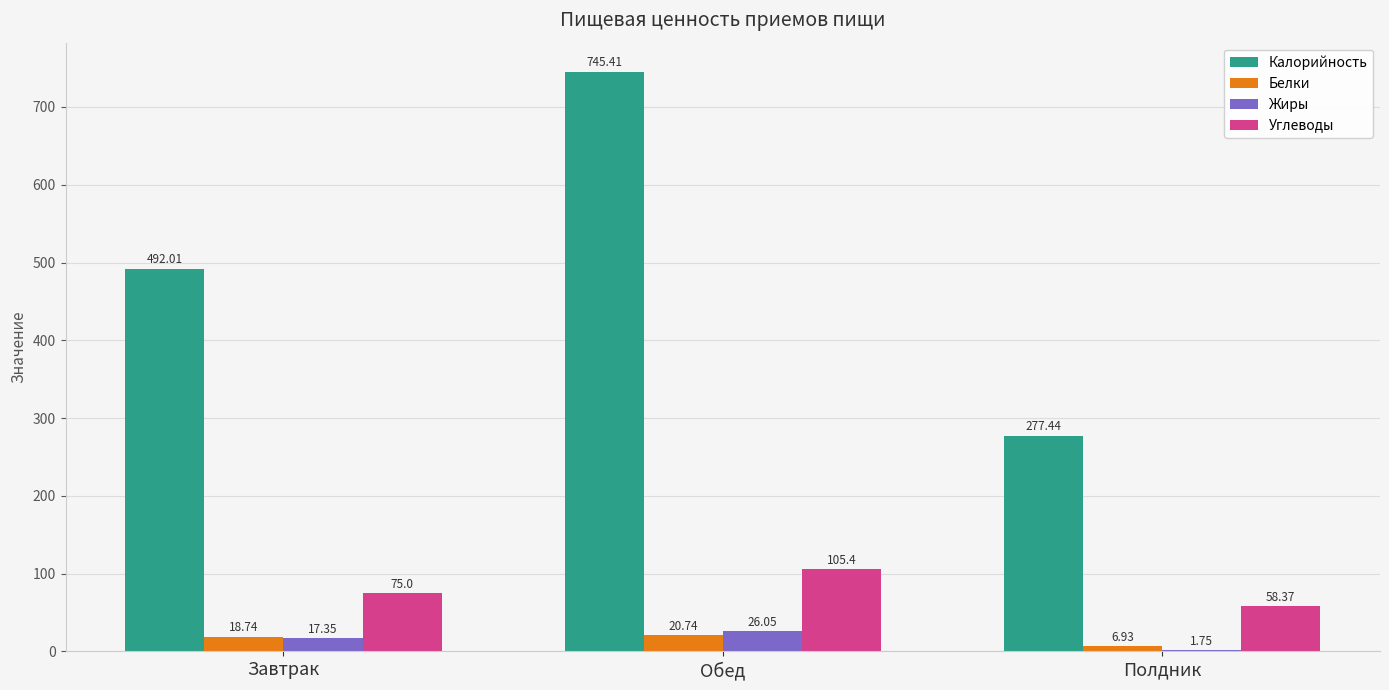

What is the sum of the Жиры values at Обед and Завтрак?

43.4